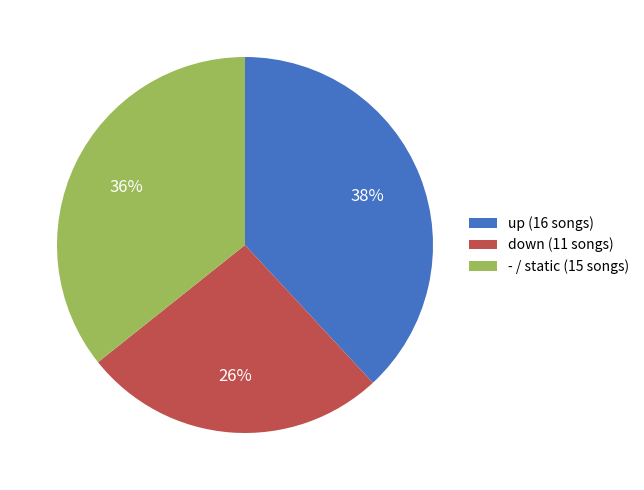

Which has a higher value, - or down?

-